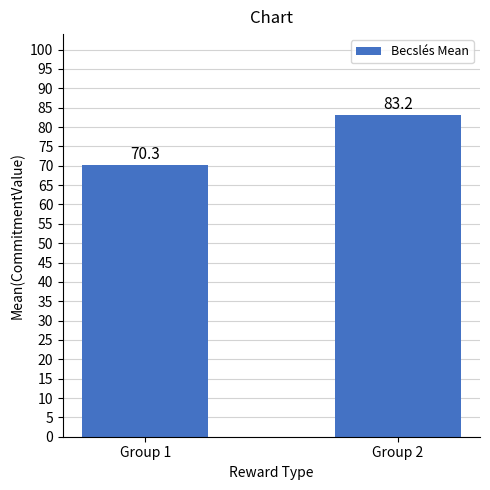

True or false: the data shows 134.7 at Group 2.

False